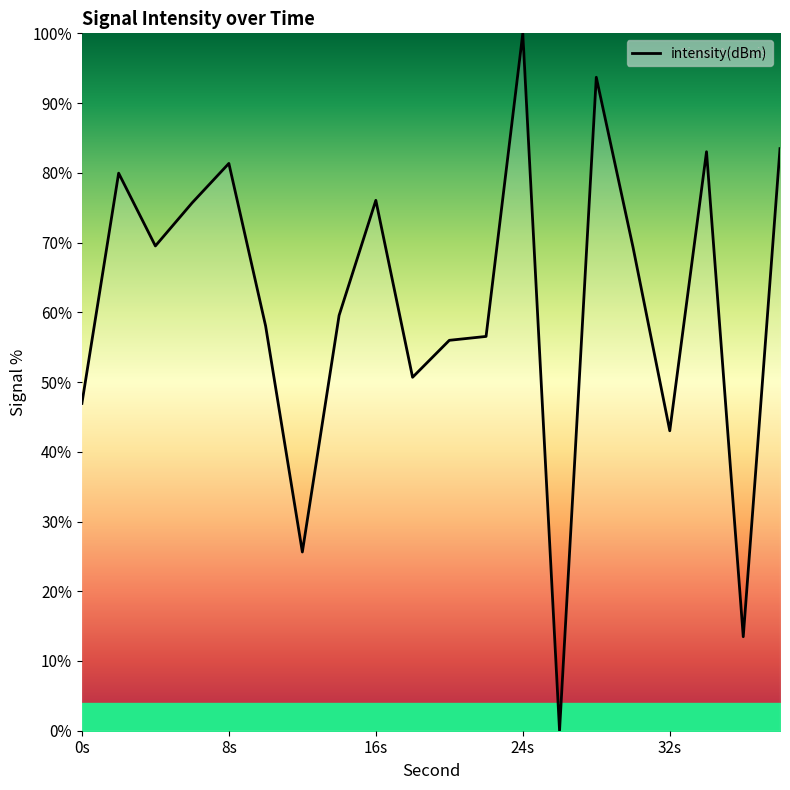

What is the difference between the maximum and minimum values?

100.0